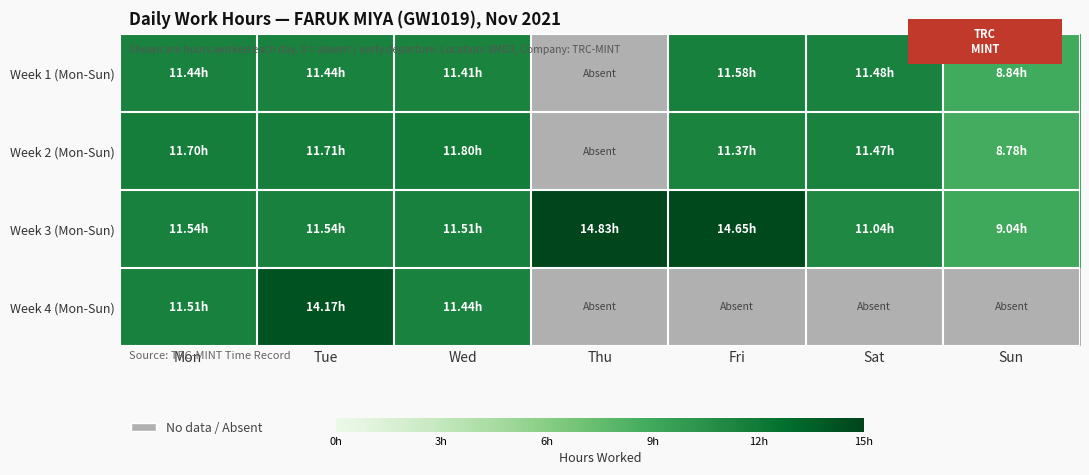

At which label does Week 3 (Mon-Sun) first exceed 11?

Mon